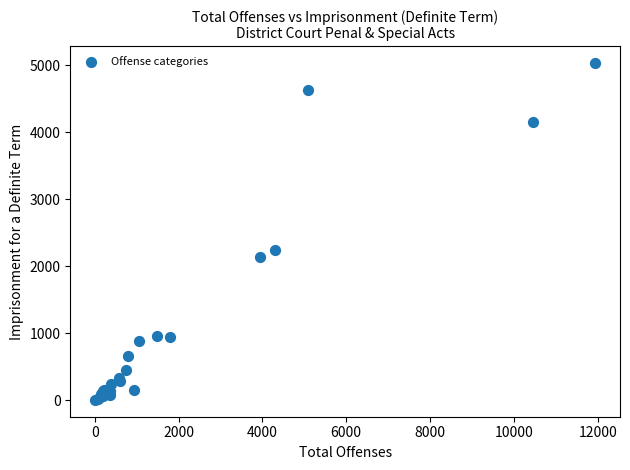

What Y value in the scatter plot is closest to 2517?

2243